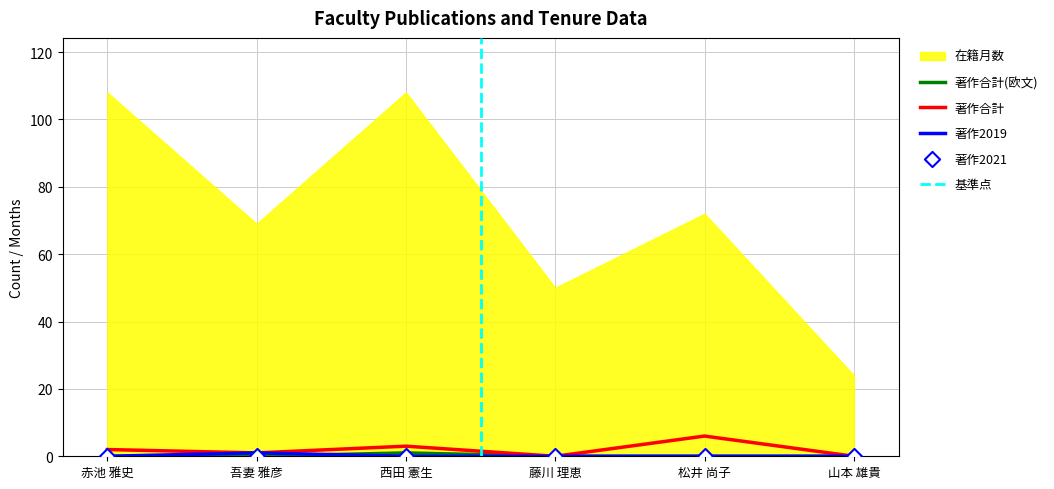

What is the total value across all series at 吾妻 雅彦?

2